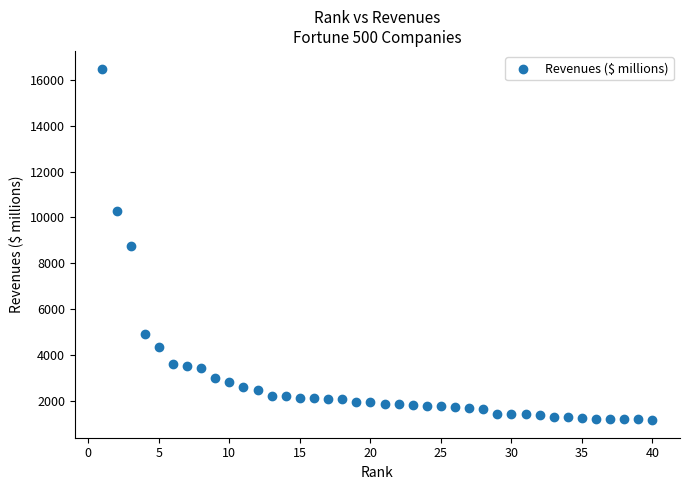

What is the range of X values (max minus min)?

39.0